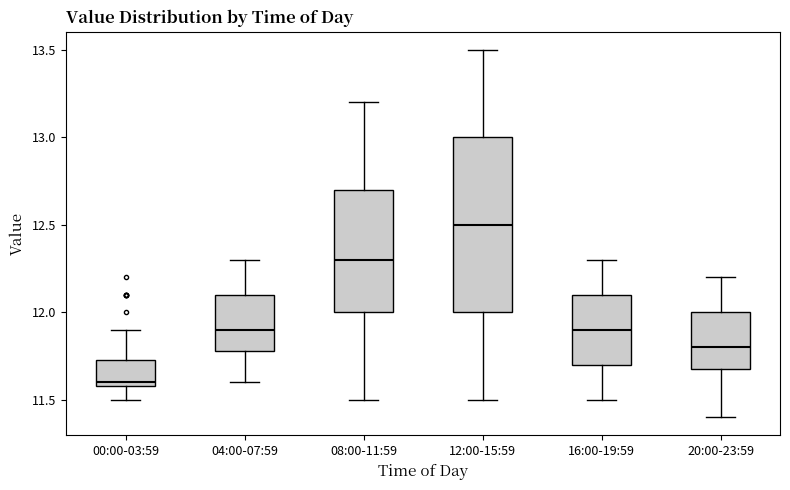

Comparing the boxes themselves (not the whiskers), which one is the tallest?

12:00-15:59